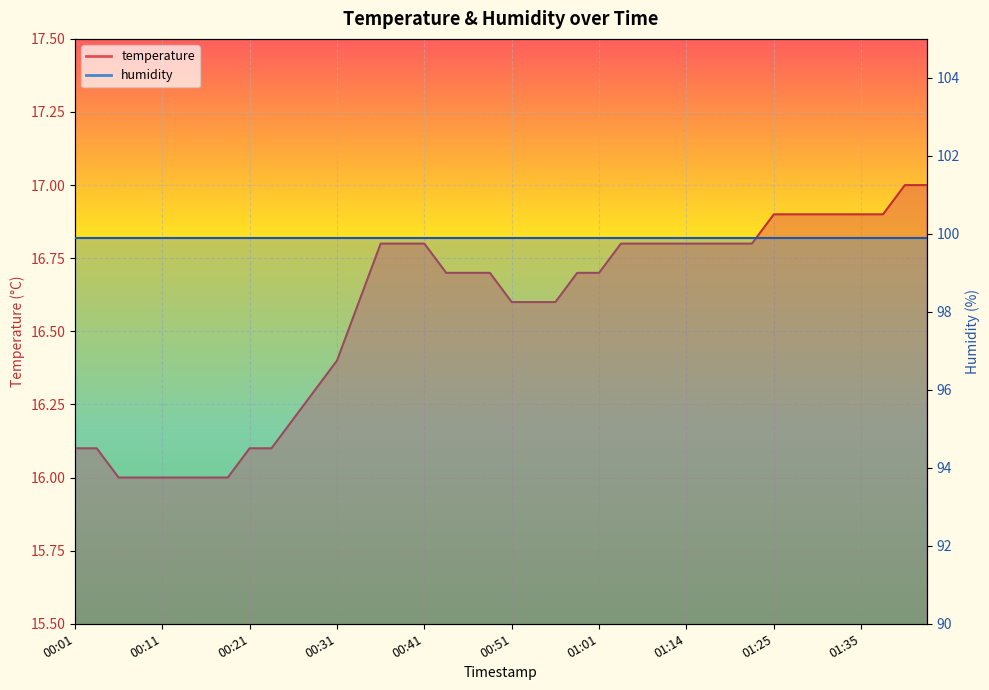

Rank the categories by value from lowest to highest.

00:06, 00:08, 00:11, 00:14, 00:16, 00:19, 00:01, 00:03, 00:21, 00:24, 00:26, 00:29, 00:31, 00:34, 00:51, 00:54, 00:56, 00:44, 00:46, 00:49, 00:59, 01:01, 00:36, 00:39, 00:41, 01:04, 01:06, 01:09, 01:14, 01:17, 01:20, 01:22, 01:25, 01:28, 01:30, 01:33, 01:35, 01:38, 01:43, 01:46